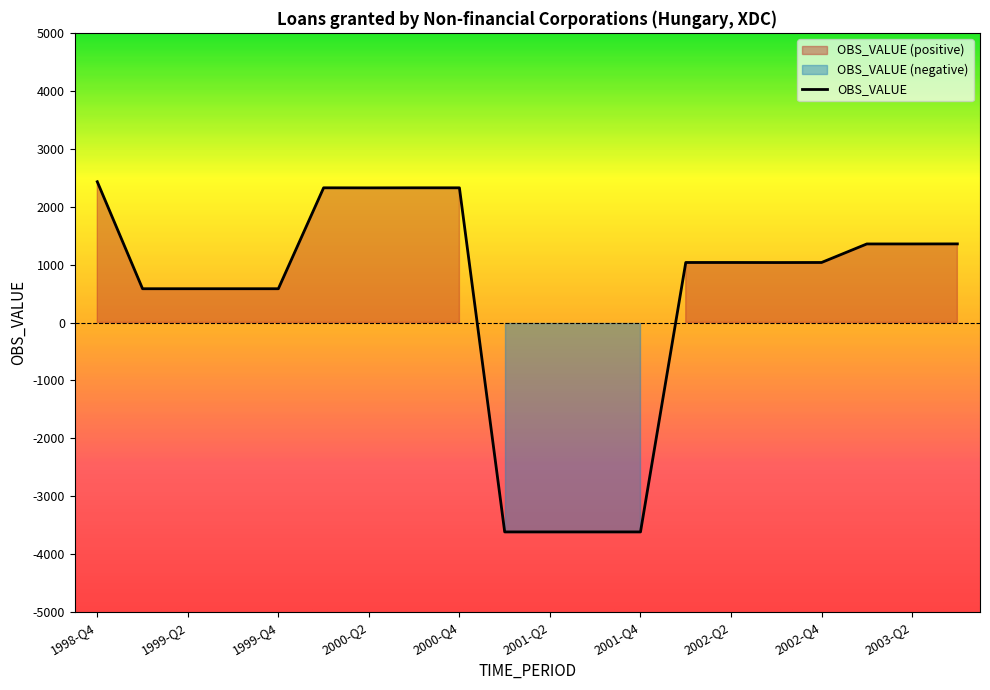

The chart shows a value of -3615 at 2001-Q2. True or false?

True